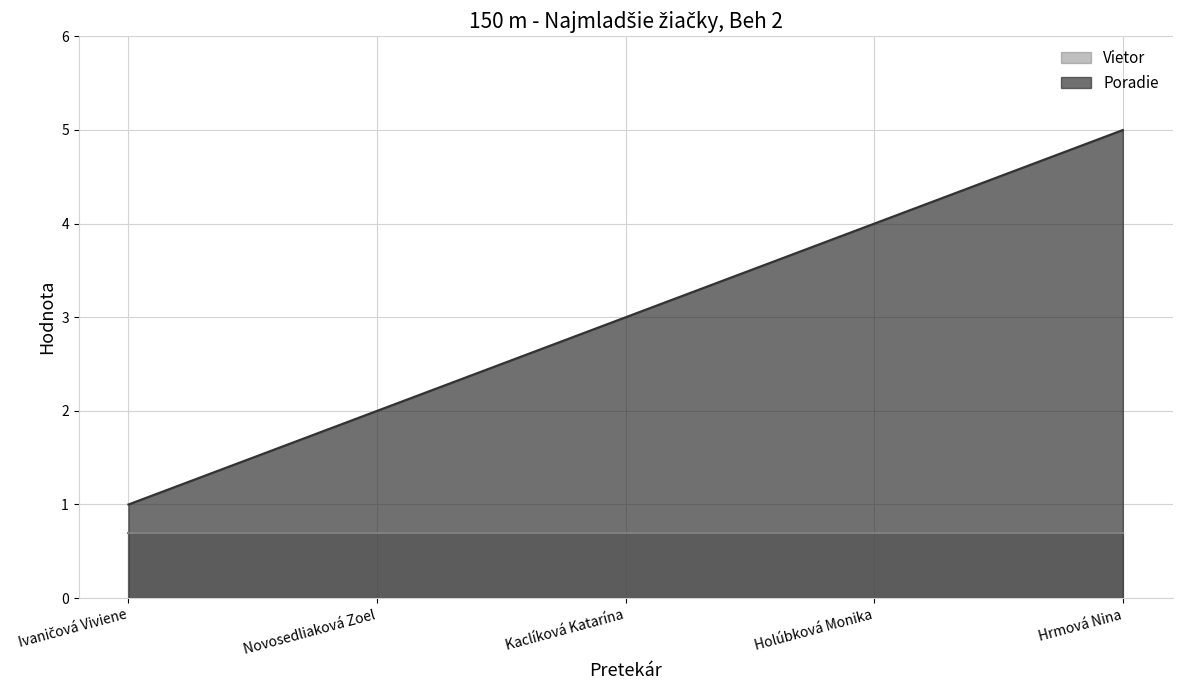

The value at Hrmová Nina is 3. True or false?

False